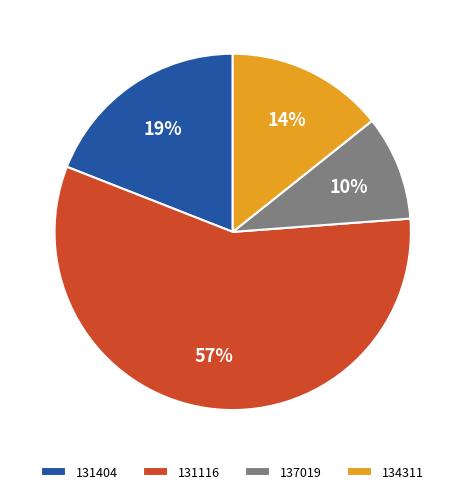

Is it true that 131404 is 19% of the pie?

True